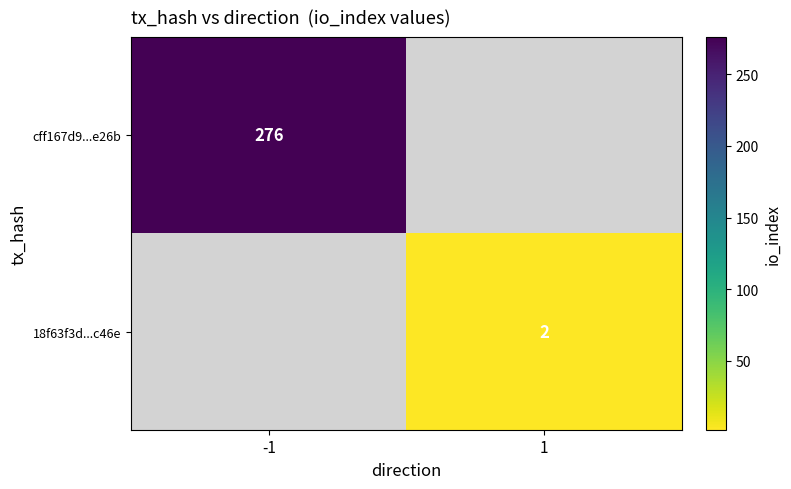

Is it true that cff167d9...e26b equals 276 at -1?

True